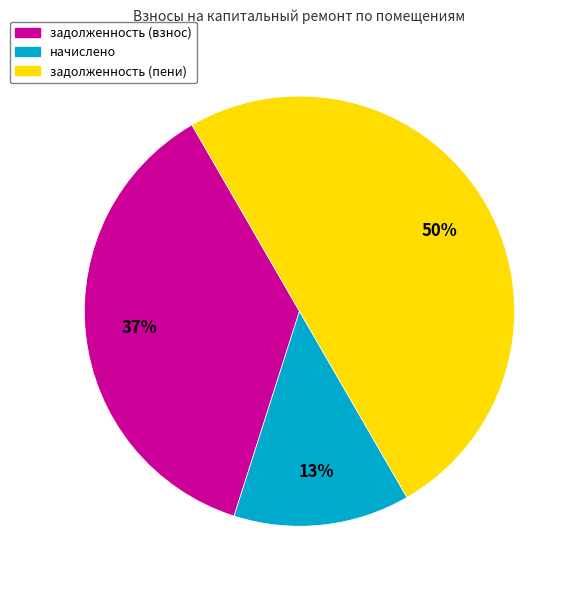

To the nearest percent, what is the average slice percentage?

33%